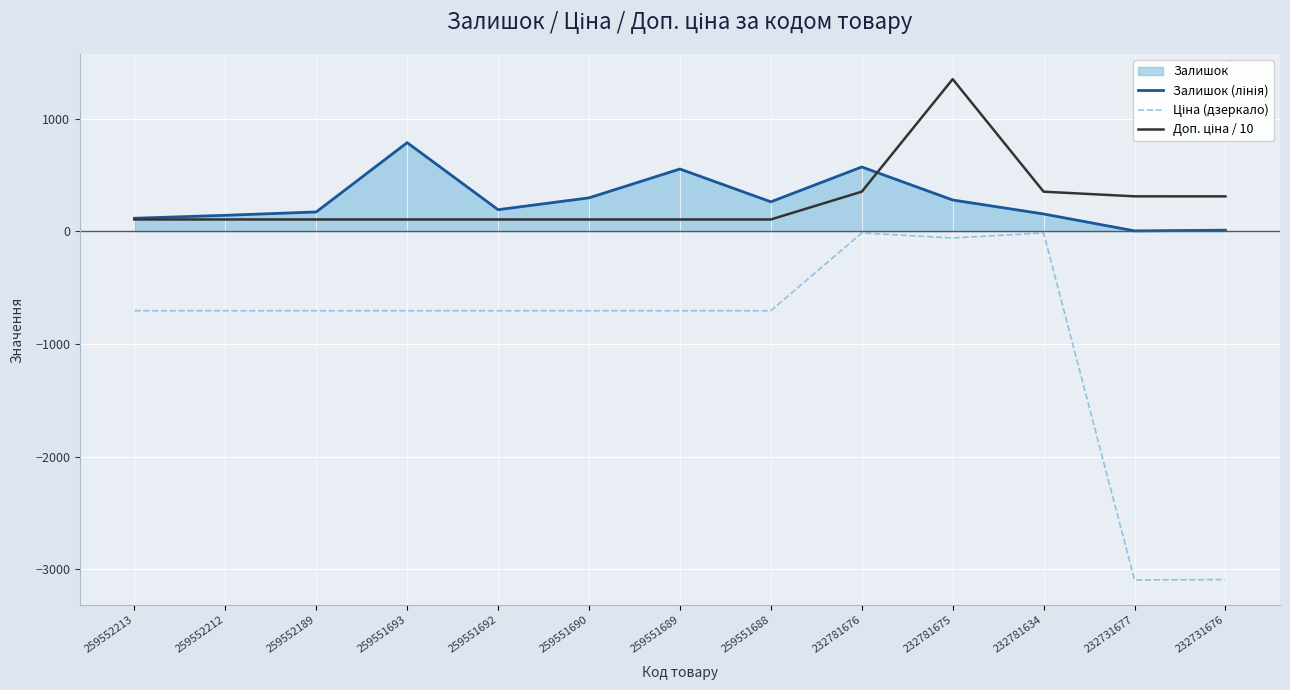

The Доп. ціна / 10 series shows 104.2 at 259552212. True or false?

True